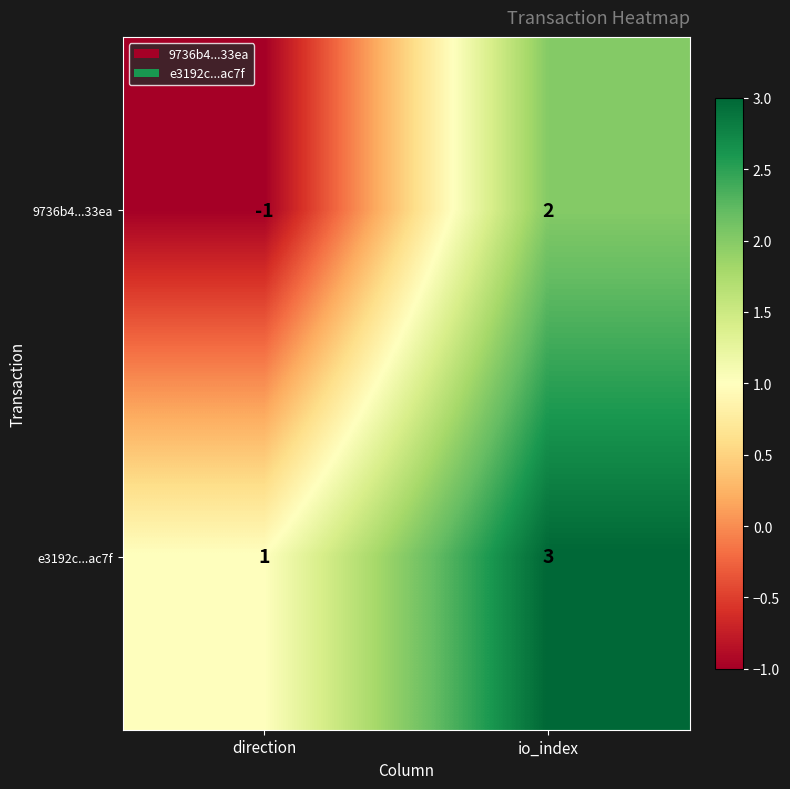

Which series has the largest total across all categories?

e3192c...ac7f